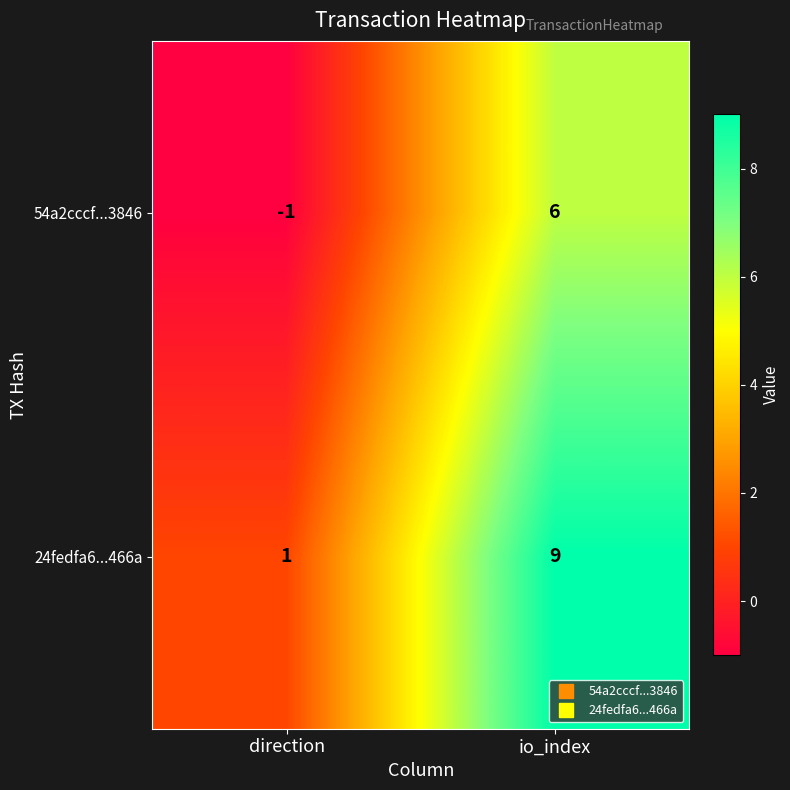

List the series in order of their peak value, highest first.

24fedfa6...466a, 54a2cccf...3846